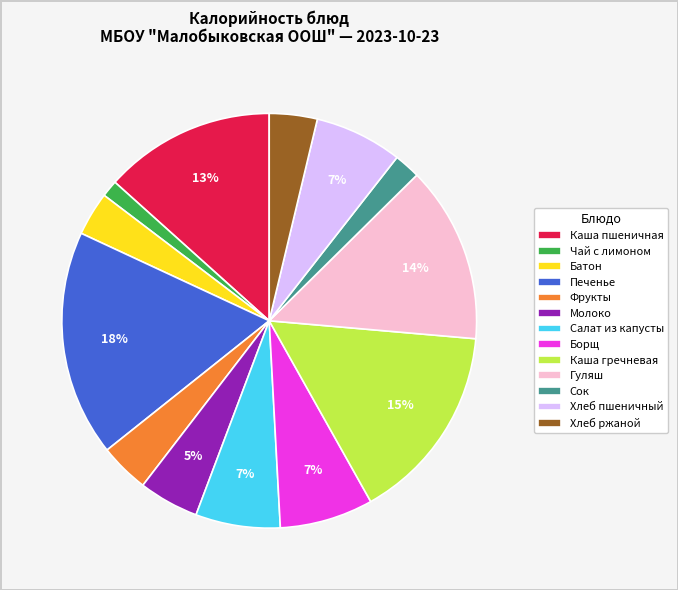

Combined, do Хлеб ржаной and Гуляш account for over 50%?

No